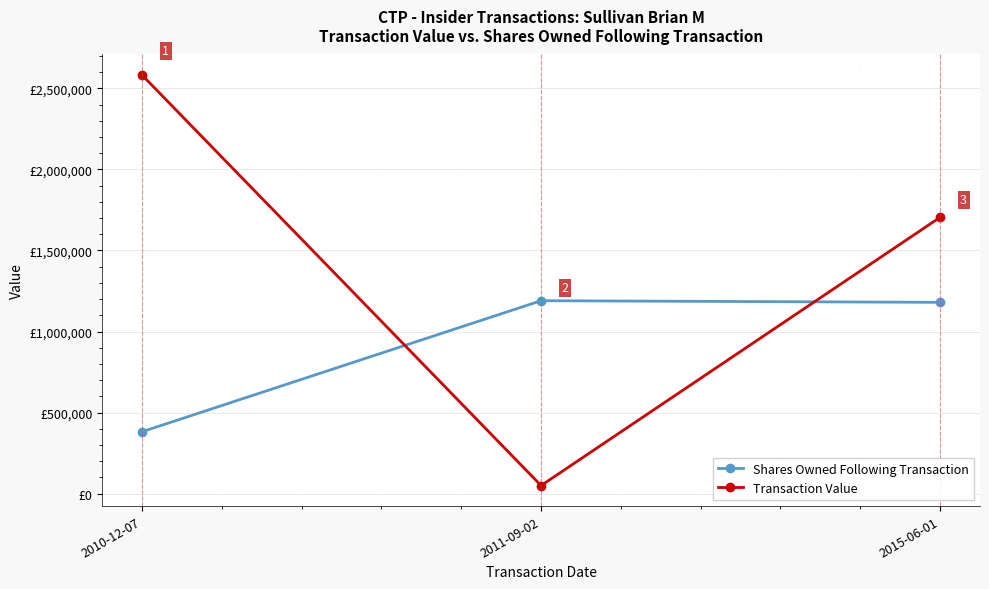

What is the label of the 2nd point from the left?

2011-09-02